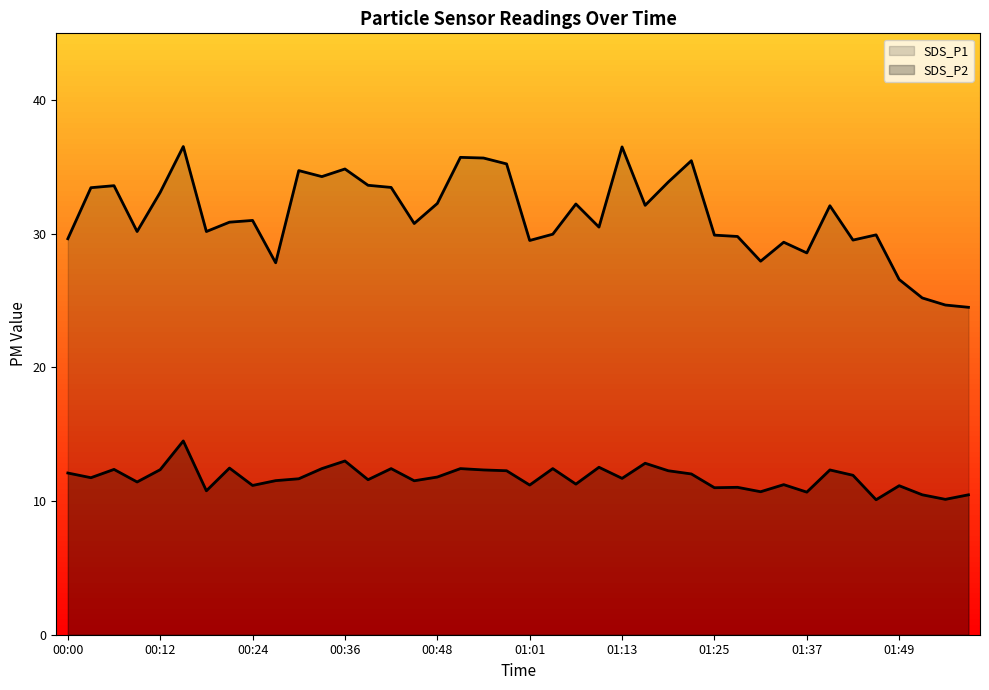

What is the total value across all series at 00:00?

41.7